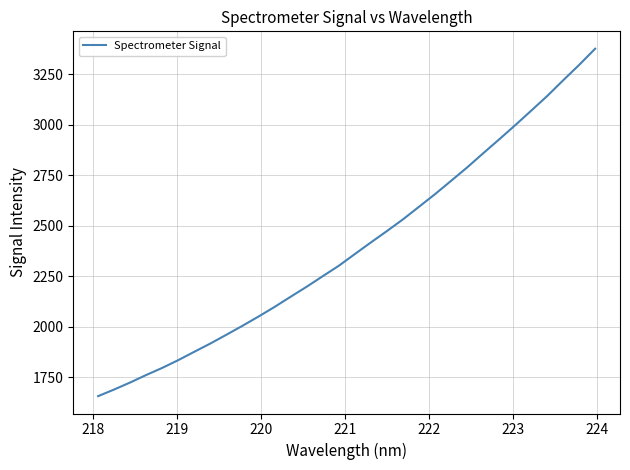

What is the minimum value shown in the chart?

1657.0